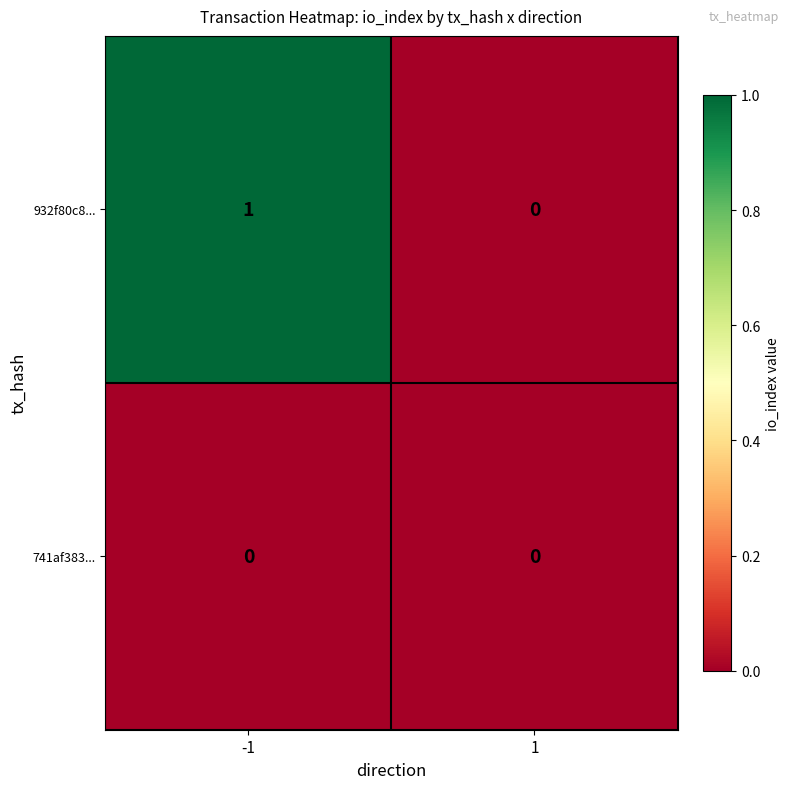

The value of 932f80c8... at 1 is 0. True or false?

True